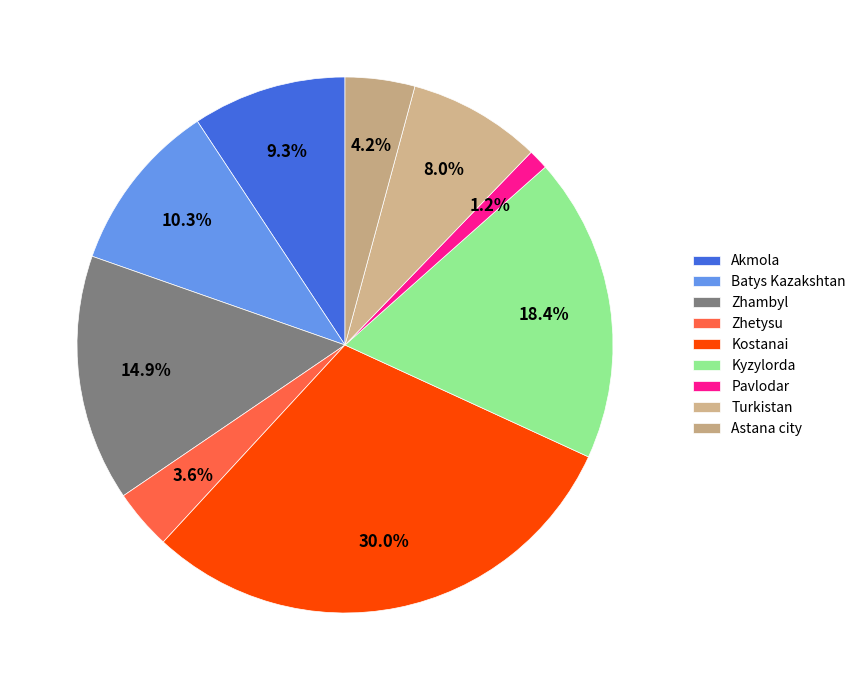

What percentage is the Kyzylorda slice, to the nearest percent?

18%